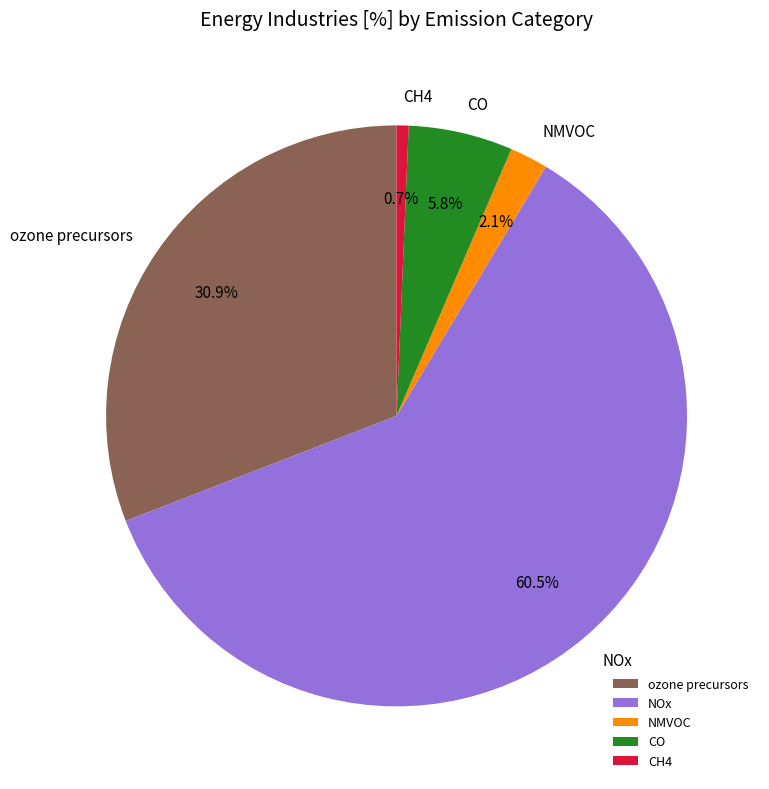

To the nearest percent, what is the difference between the NOx and CH4 slice percentages?

60%